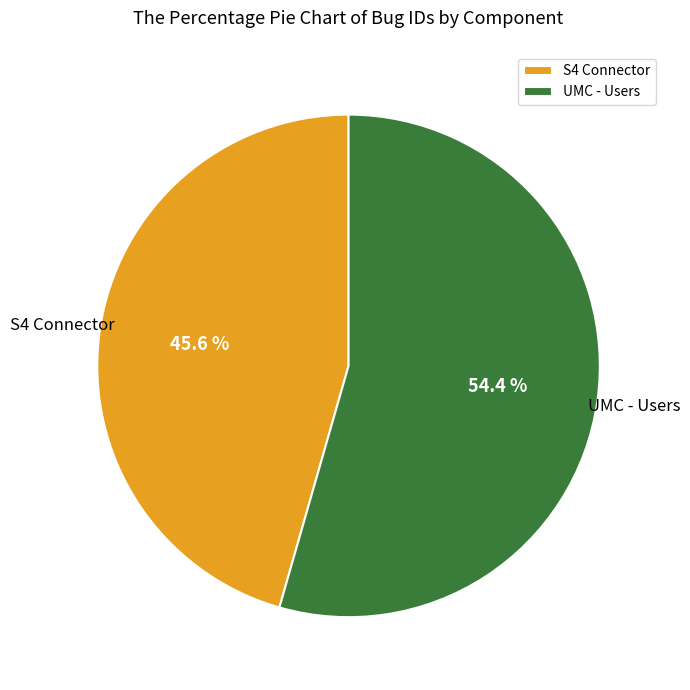

Does any single category account for the majority?

Yes